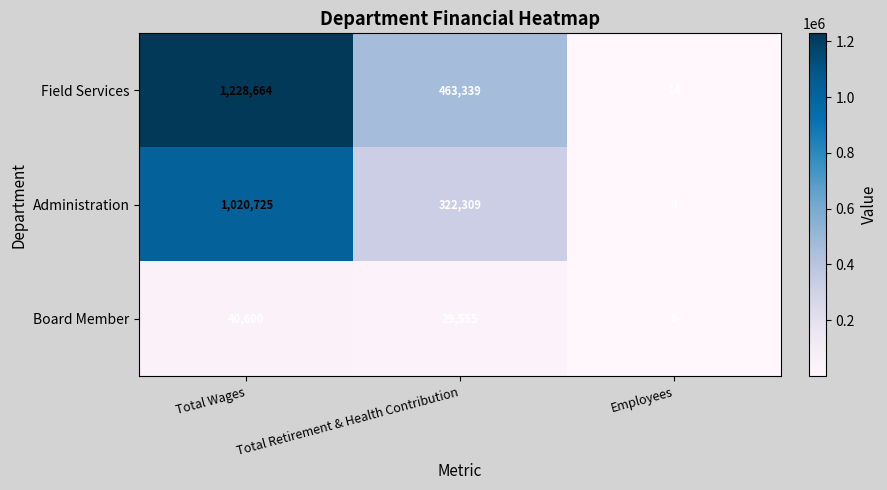

What is the difference between the Board Member values at Total Retirement & Health Contribution and Total Wages?

11045